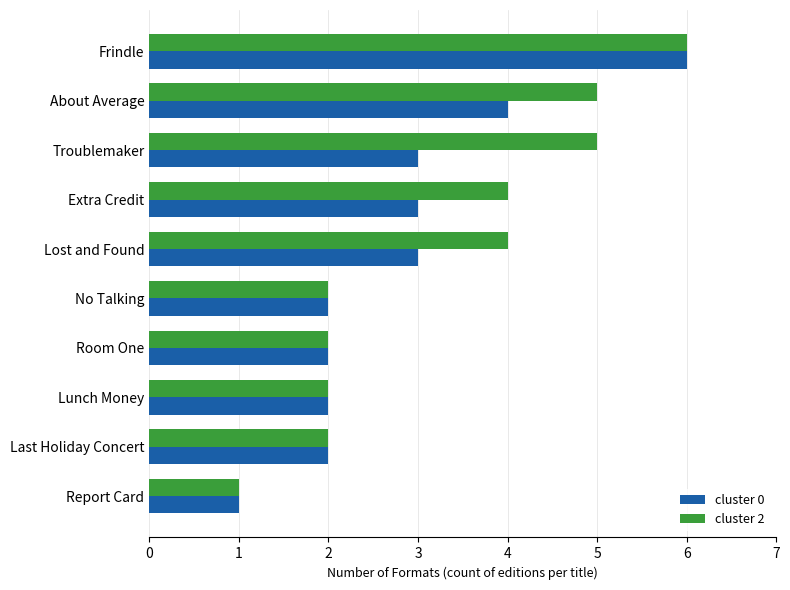

Is it true that cluster 0 equals 1 at Troublemaker?

False